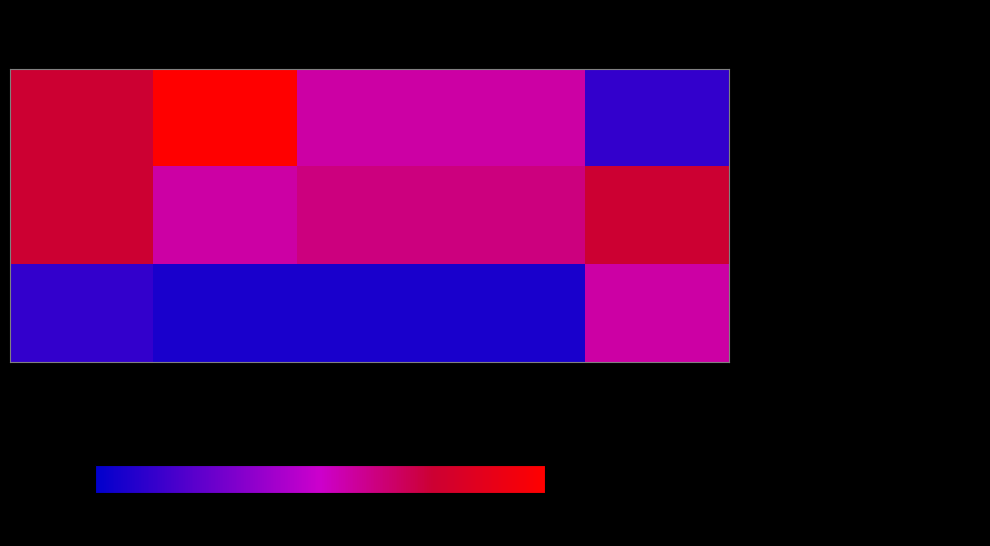

Rank the series by their maximum value, from highest to lowest.

- Jumlah pansus LKPJ yang telah dilaksanakan, - Jumlah Rapat BK, - Jumlah Rapat Konsultasi yang dilaksanakan